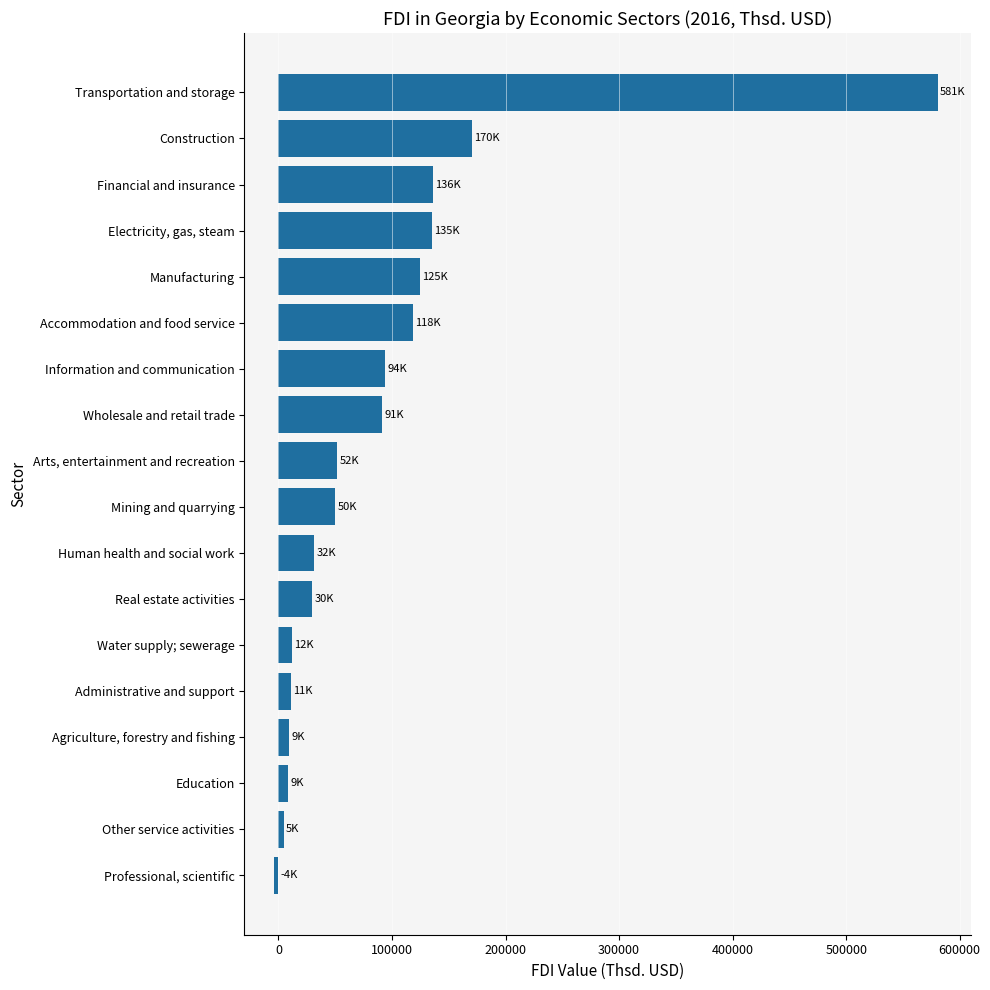

What is the sum of the values at Electricity, gas, steam and Accommodation and food service?

253008.3